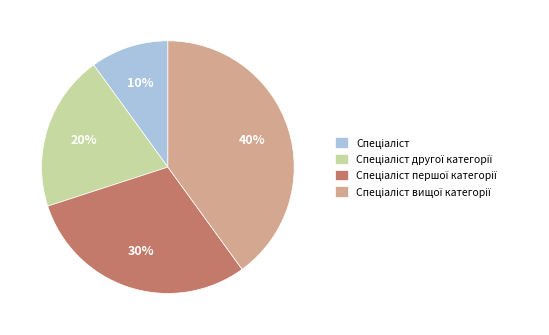

To the nearest percent, what is the average slice percentage?

25%